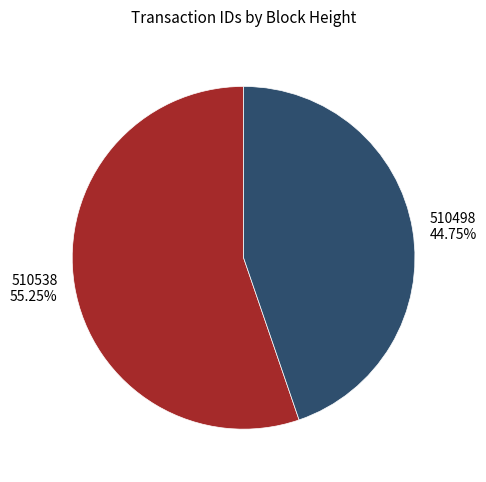

Does 510498 represent more than half of the total?

No